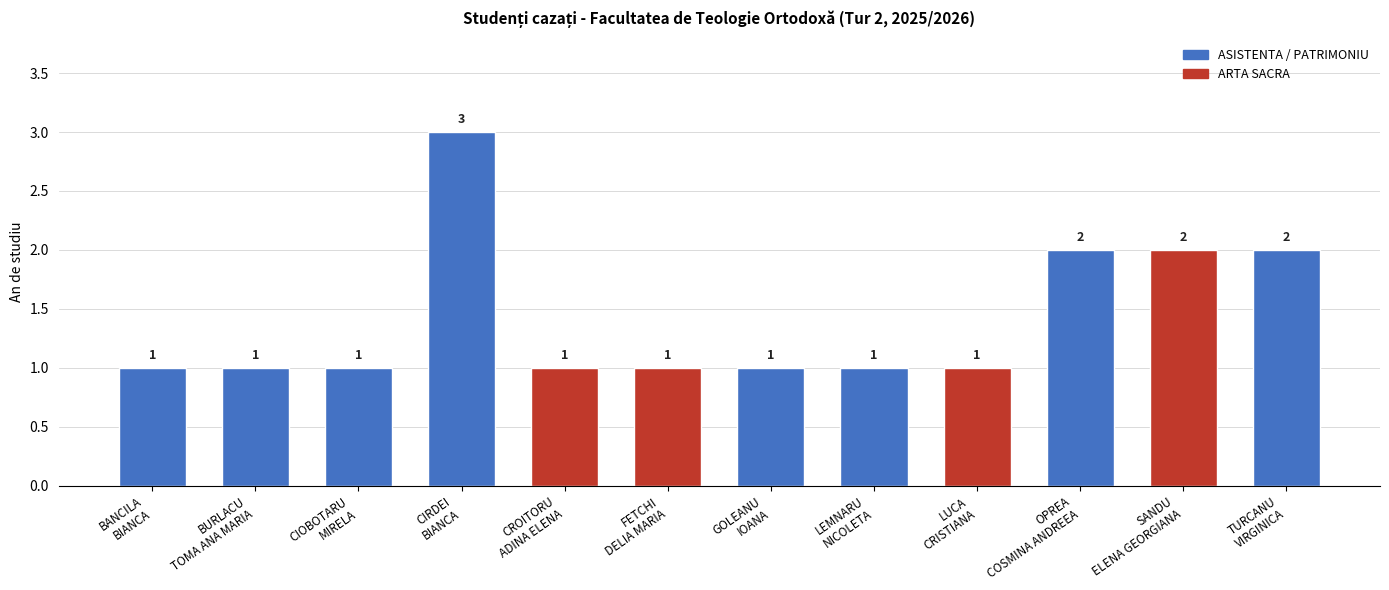

What is the ratio of the value at BANCILA
BIANCA to the value at BURLACU
TOMA ANA MARIA?

1.0